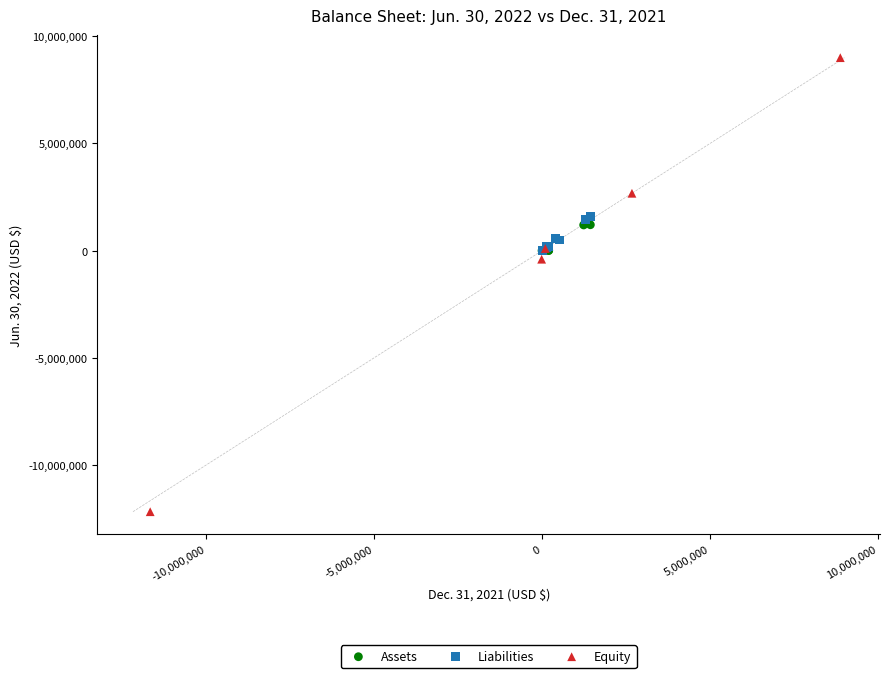

Which series contains the lowest Y value?

Equity